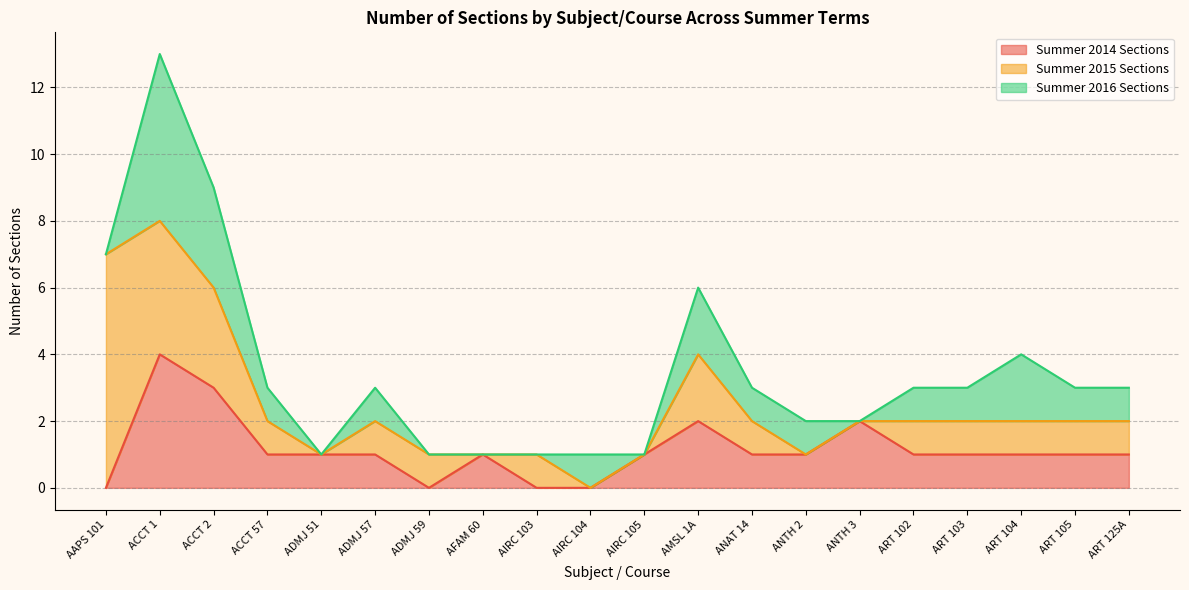

How many intersections are there between Summer 2015 Sections and Summer 2016 Sections?

2